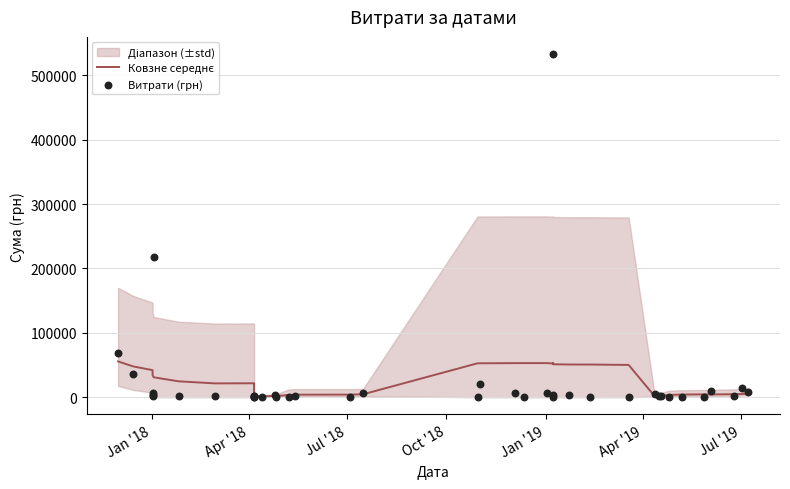

Which series has the largest total across all categories?

Ковзне середнє